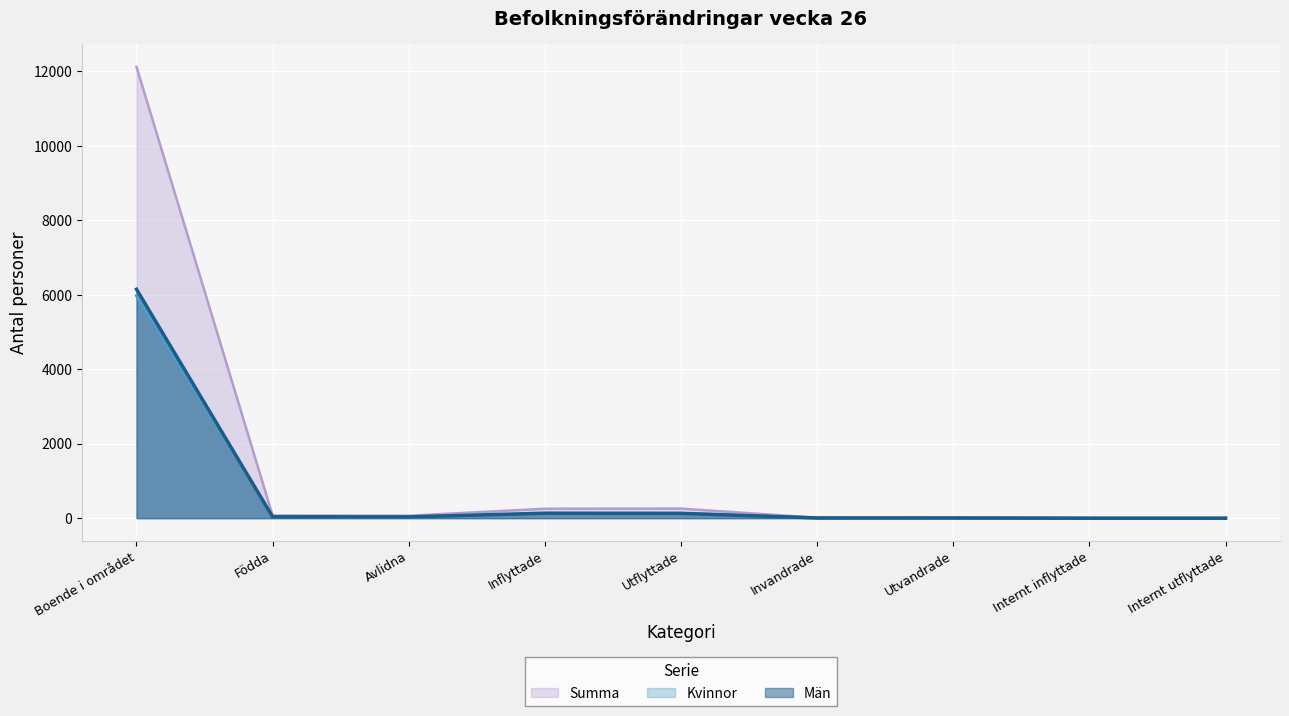

What is the highest value of the Kvinnor series?

5975